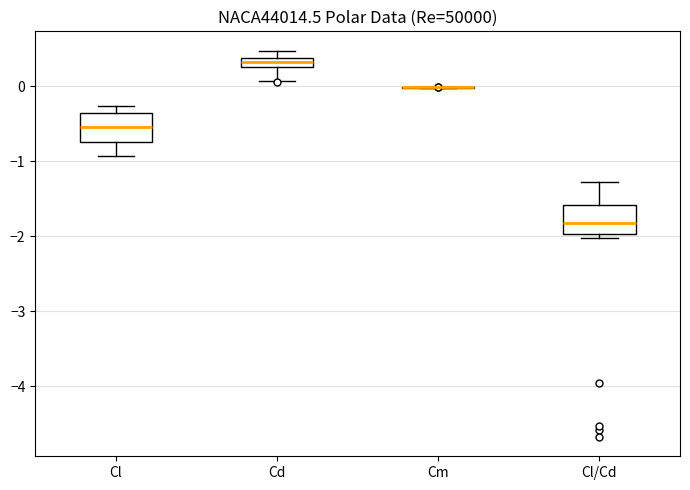

Where is the lower edge of the box for Cd on the y-axis? The values are not printed on the chart, so give them approximately, as read against the axis.

0.3